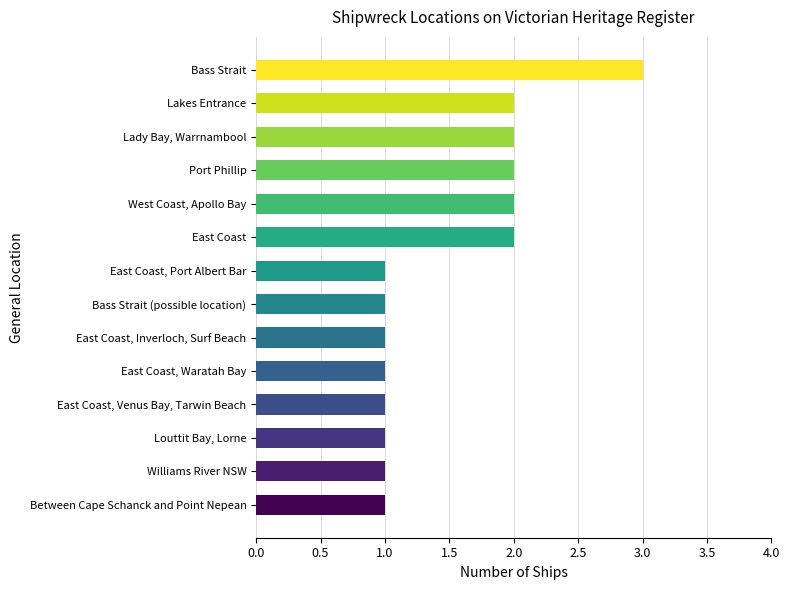

What is the maximum value shown in the chart?

3